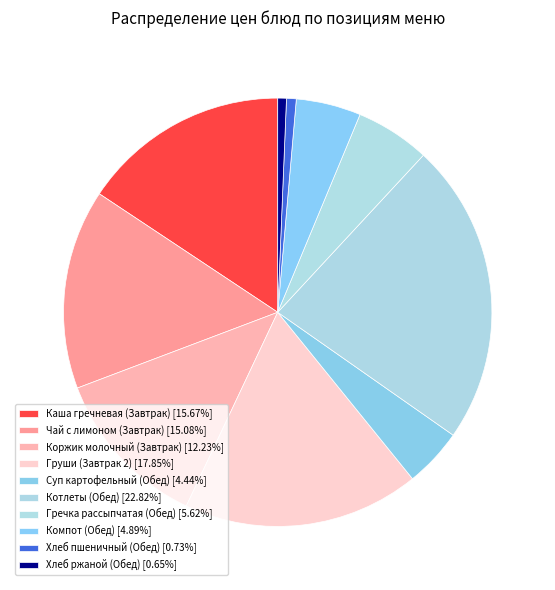

How many segments does this pie chart have?

10